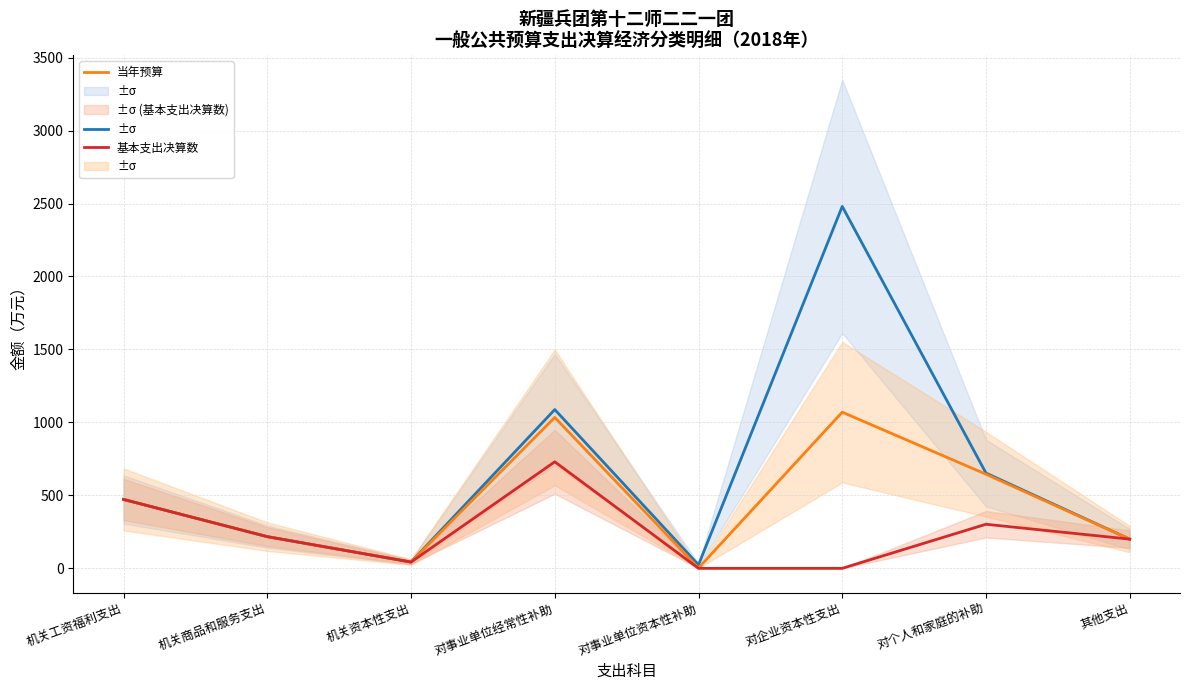

Where does the 一般公共预算支出决算数 series first go above 472?

对事业单位经常性补助